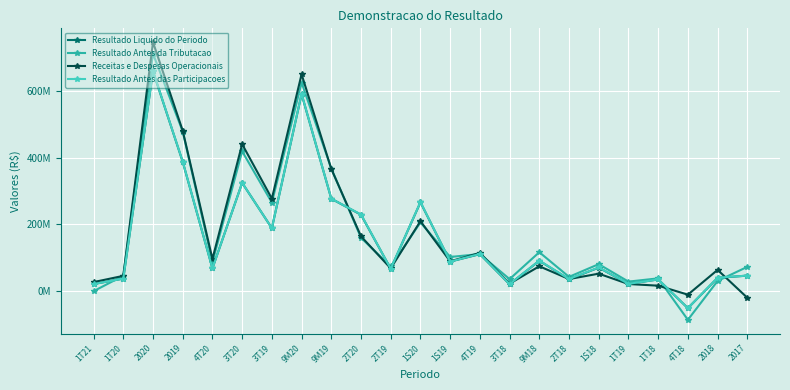

True or false: Receitas e Despesas Operacionais and Resultado Liquido do Periodo intersect in this chart.

True